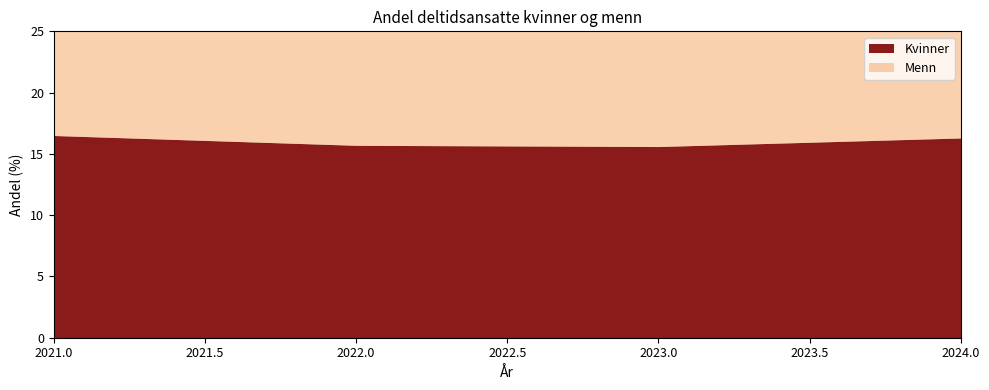

Which series has the largest range (max minus min)?

Menn